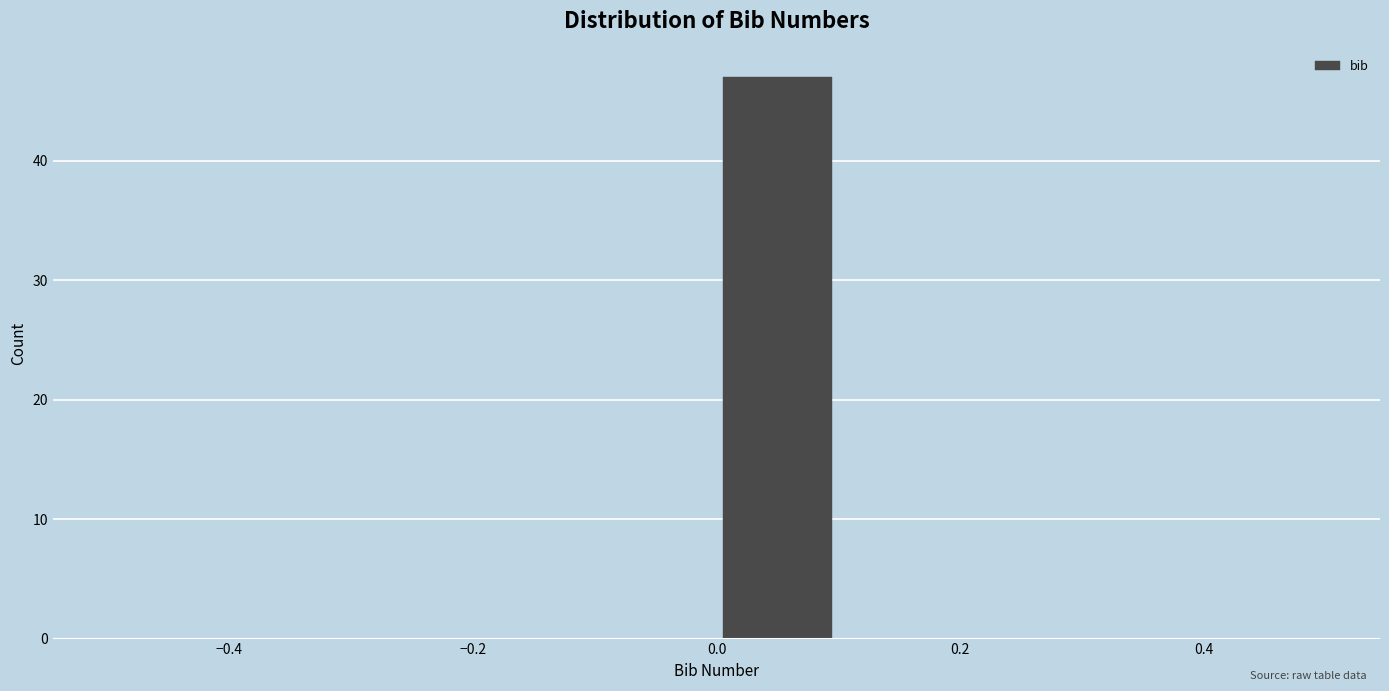

What is the height of the bar covering 0.0 to 0.1 on the x-axis? The values are not printed on the chart, so give them approximately, as read against the axis.

47